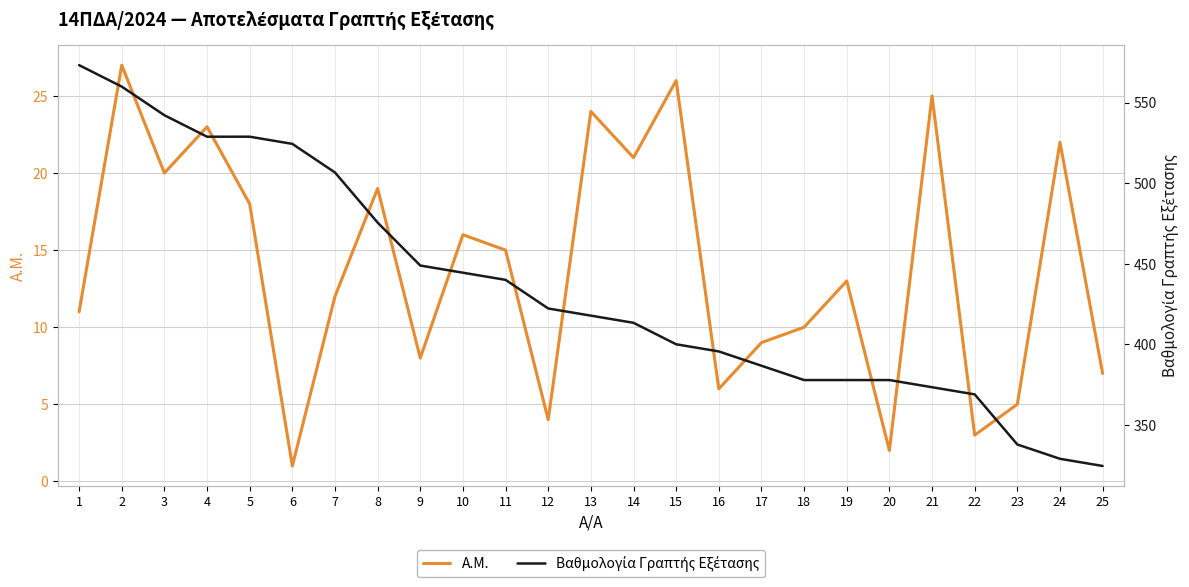

What is the average value of the Α.Μ. series?

14